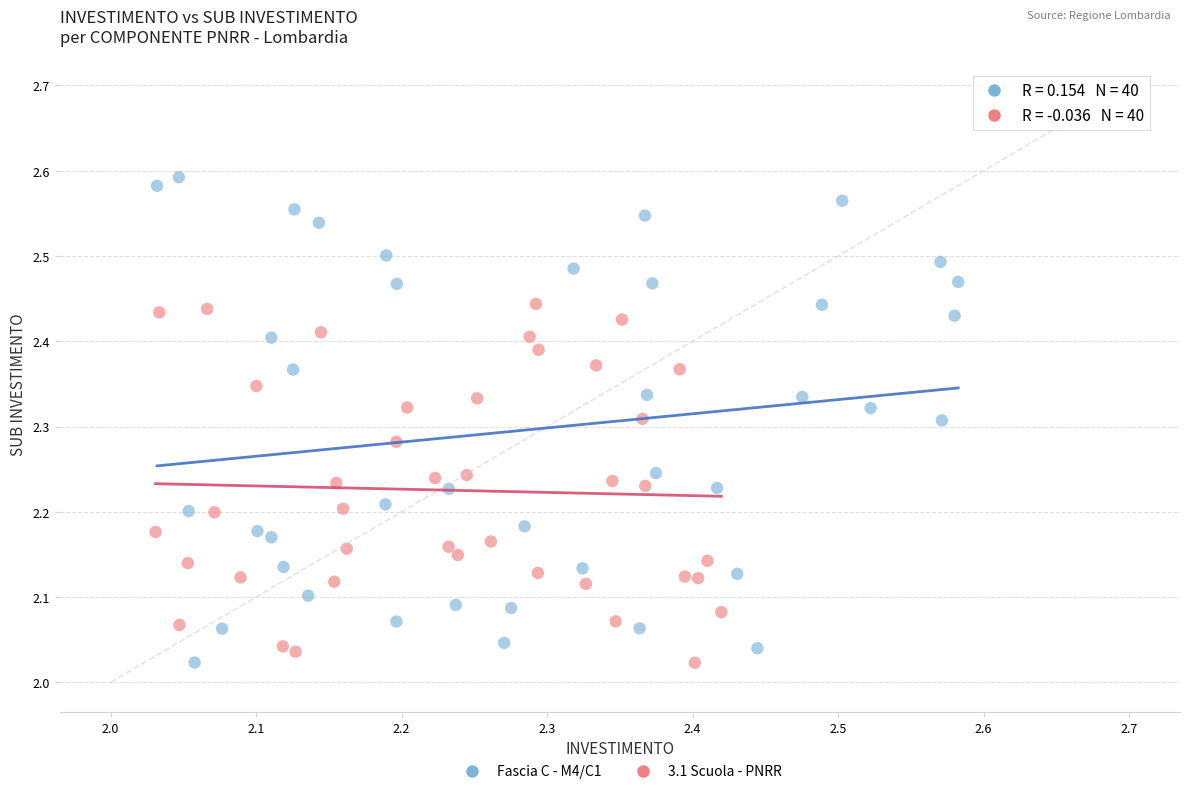

Which series has the largest Y range (max minus min)?

Fascia C - M4/C1